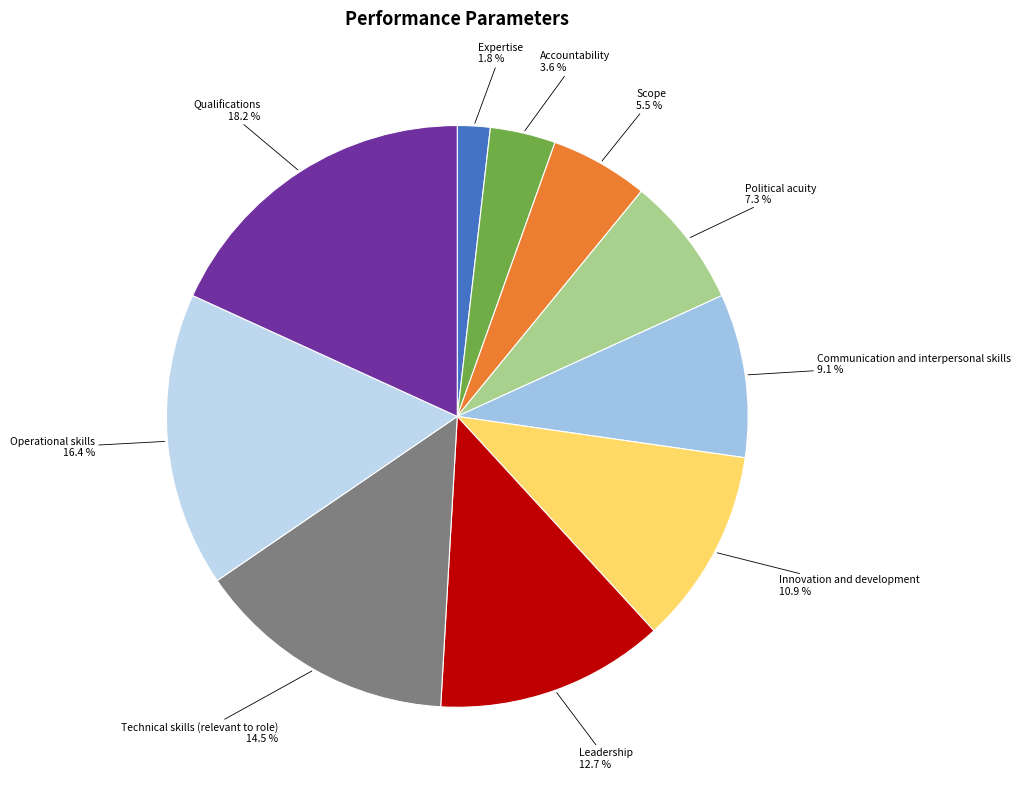

Between Communication and interpersonal skills and Qualifications, which is larger?

Qualifications